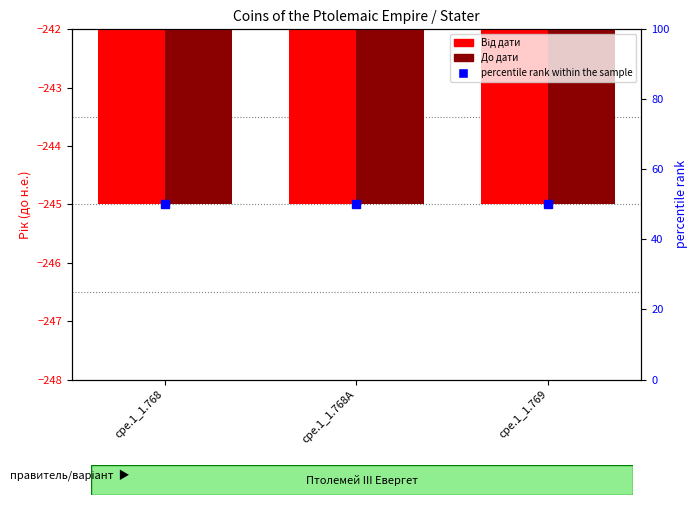

What is the label of the 2nd bar from the left?

cpe.1_1.768A